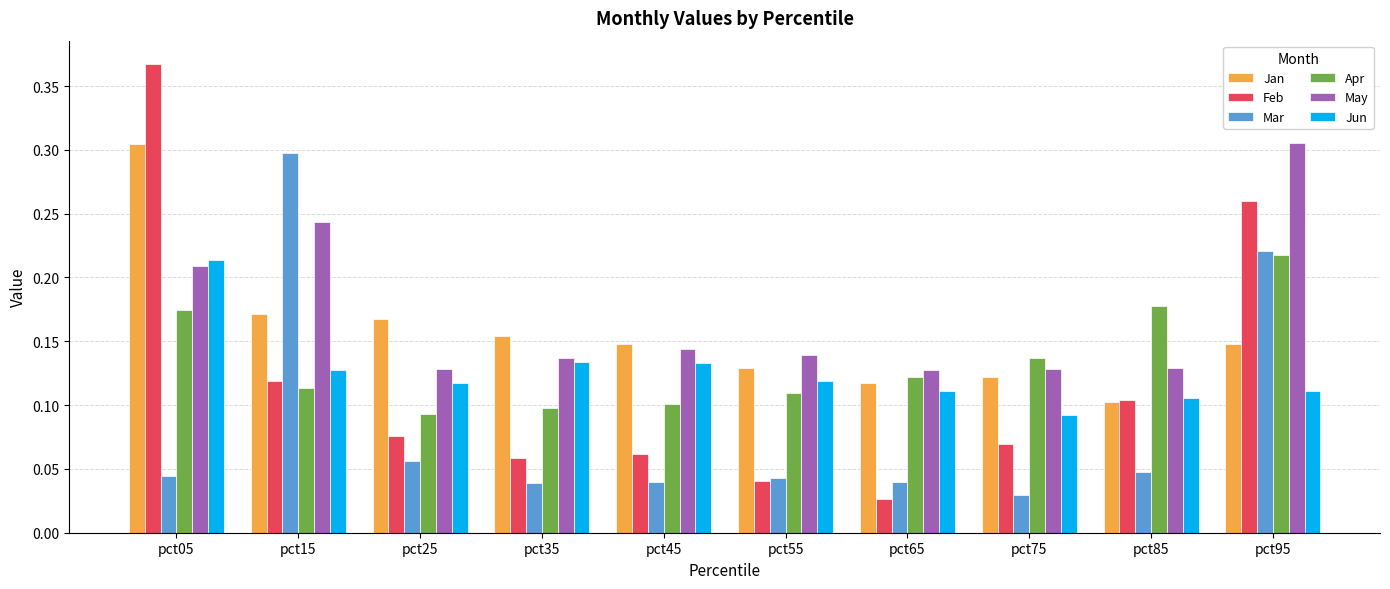

What is the sum of all Feb values?

1.2